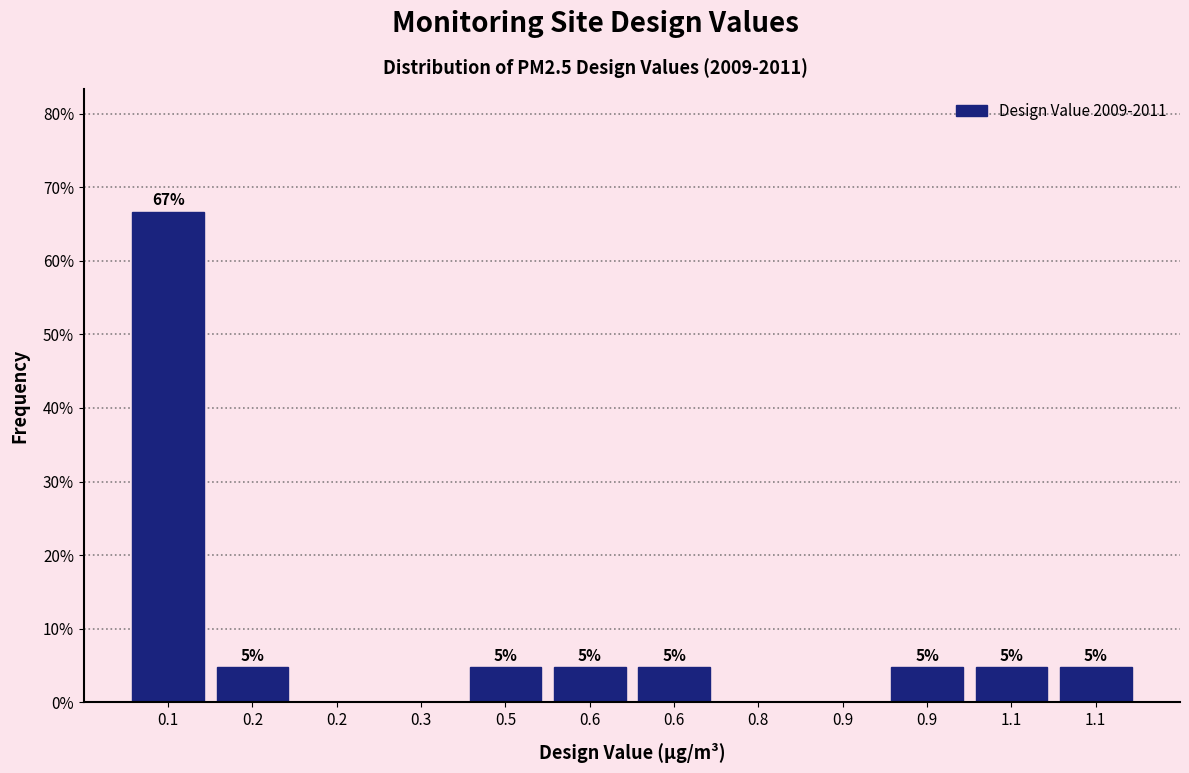

Are the bars horizontal?

No